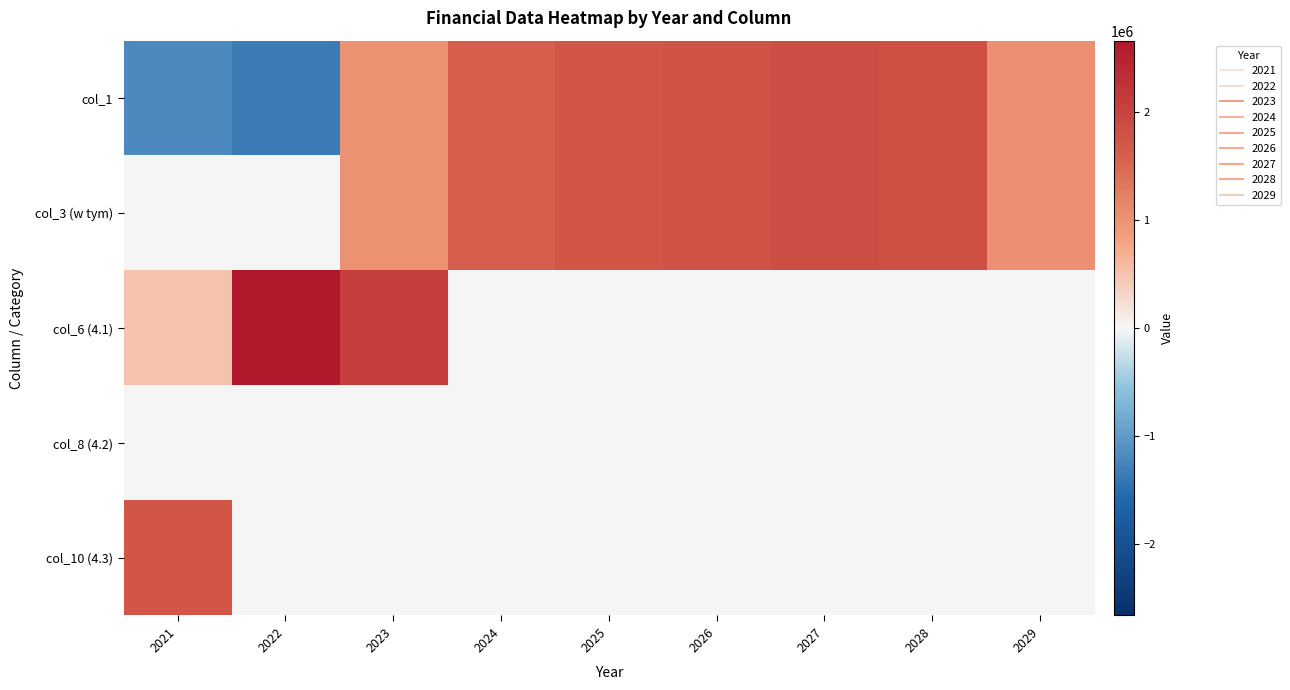

Between 2023 and 2027, which series saw the biggest shift?

col_6 (4.1)